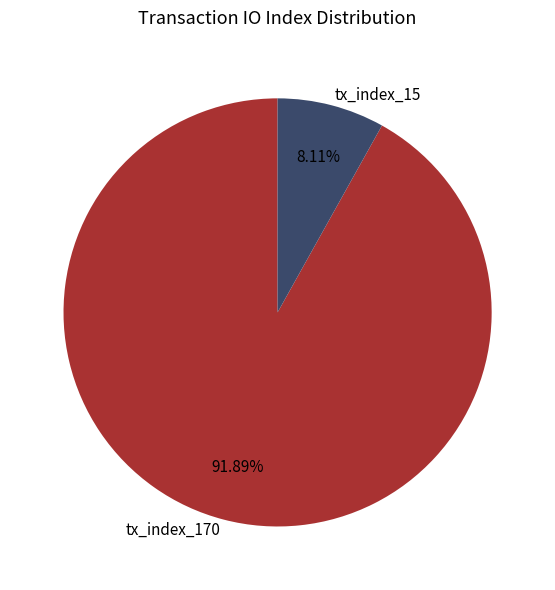

Which has a higher value, tx_index_170 or tx_index_15?

tx_index_170